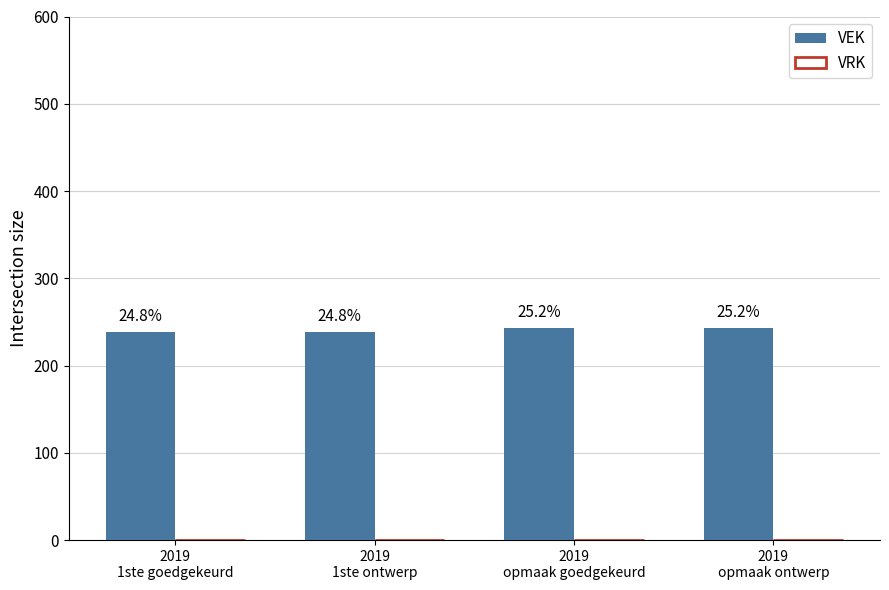

Are the bars horizontal?

No